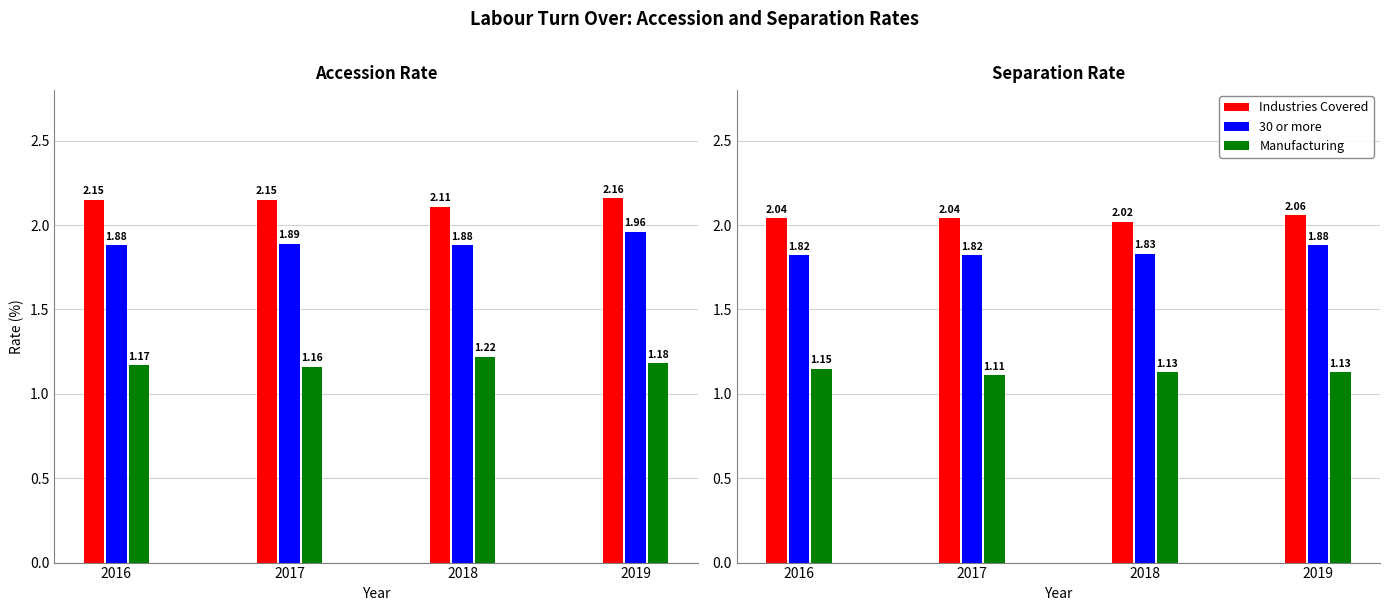

Between 2016 and 2018, which series saw the biggest shift?

Industries Covered